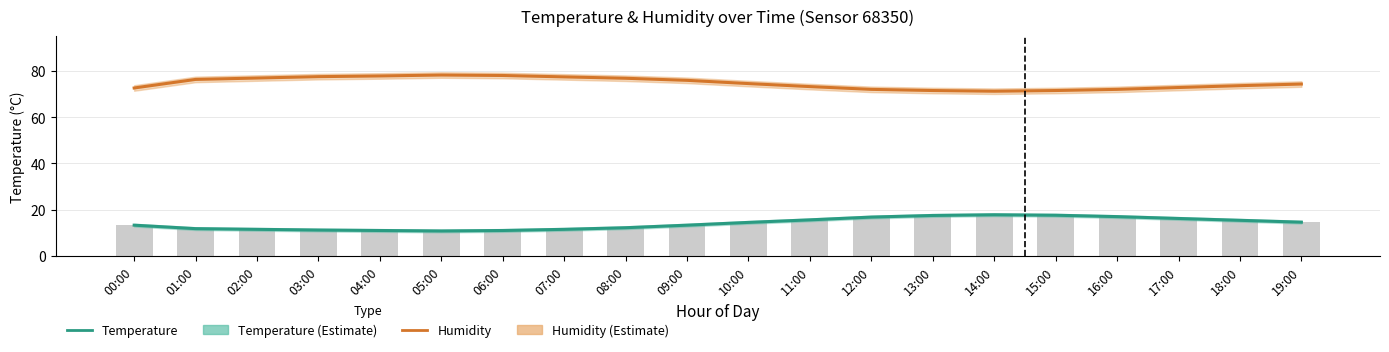

Are the bars horizontal?

No